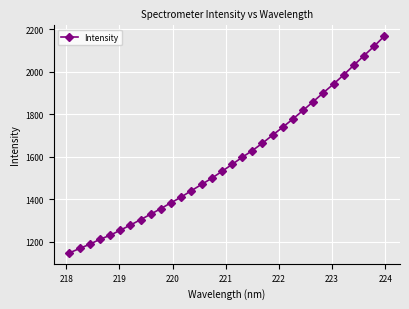

What is the average value?

1586.8